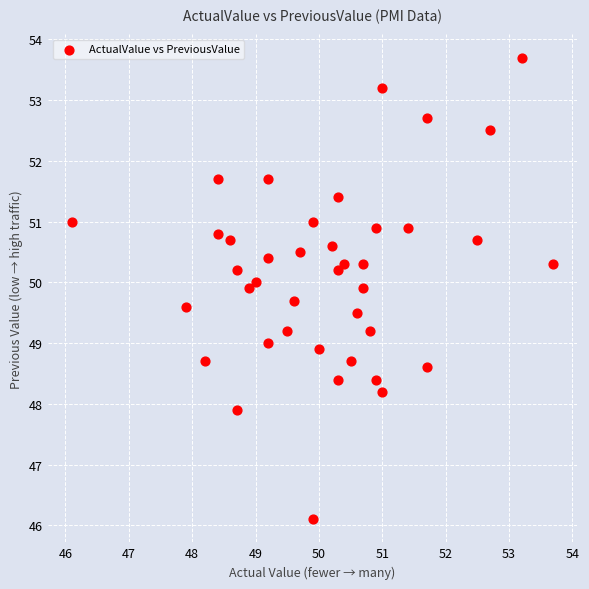

What is the range of X values (max minus min)?

7.6